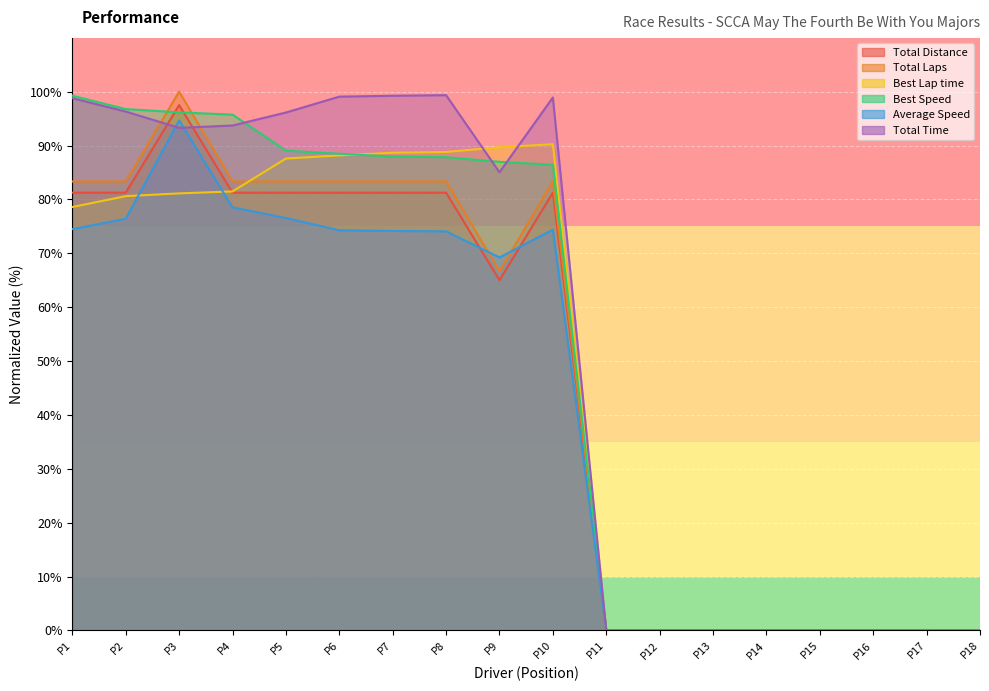

What is the value of the Total Laps point at the 8th from the left?

83.3